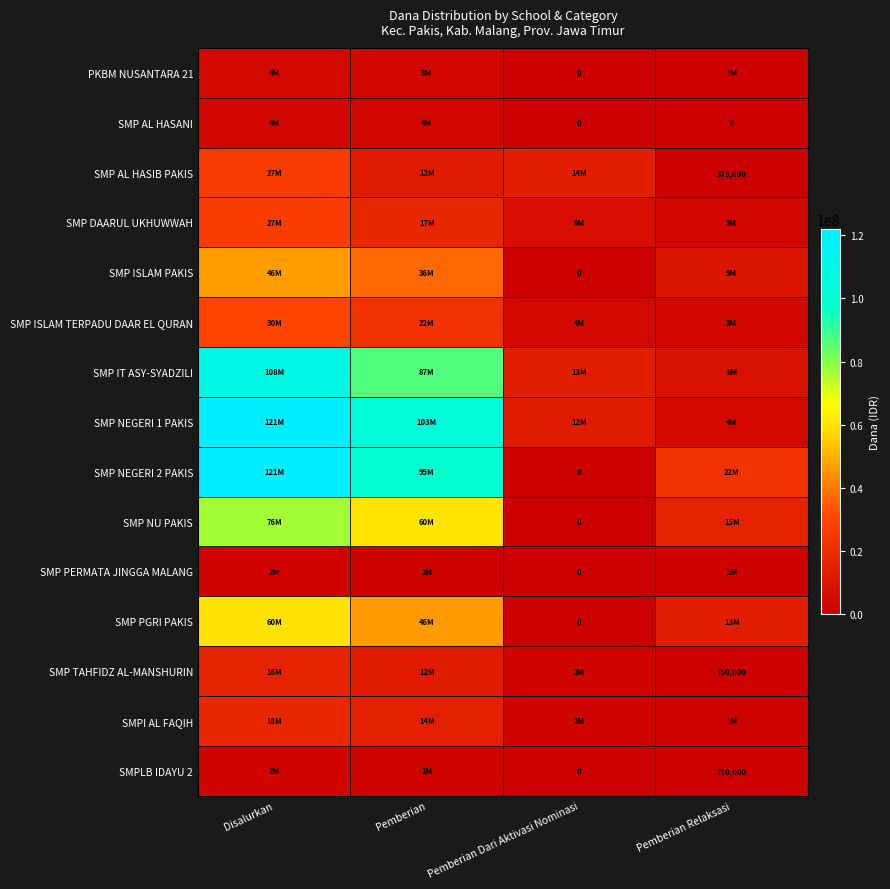

Count the number of data series in this chart.

15